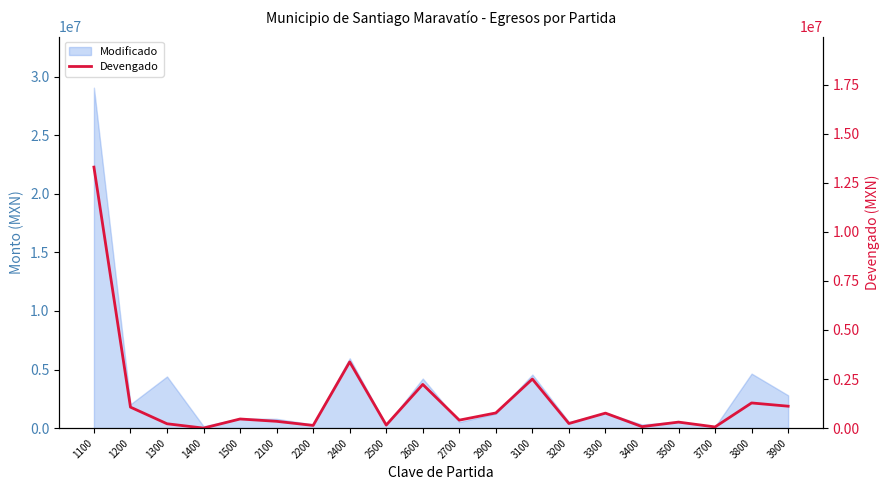

How many values are below 464016?

10